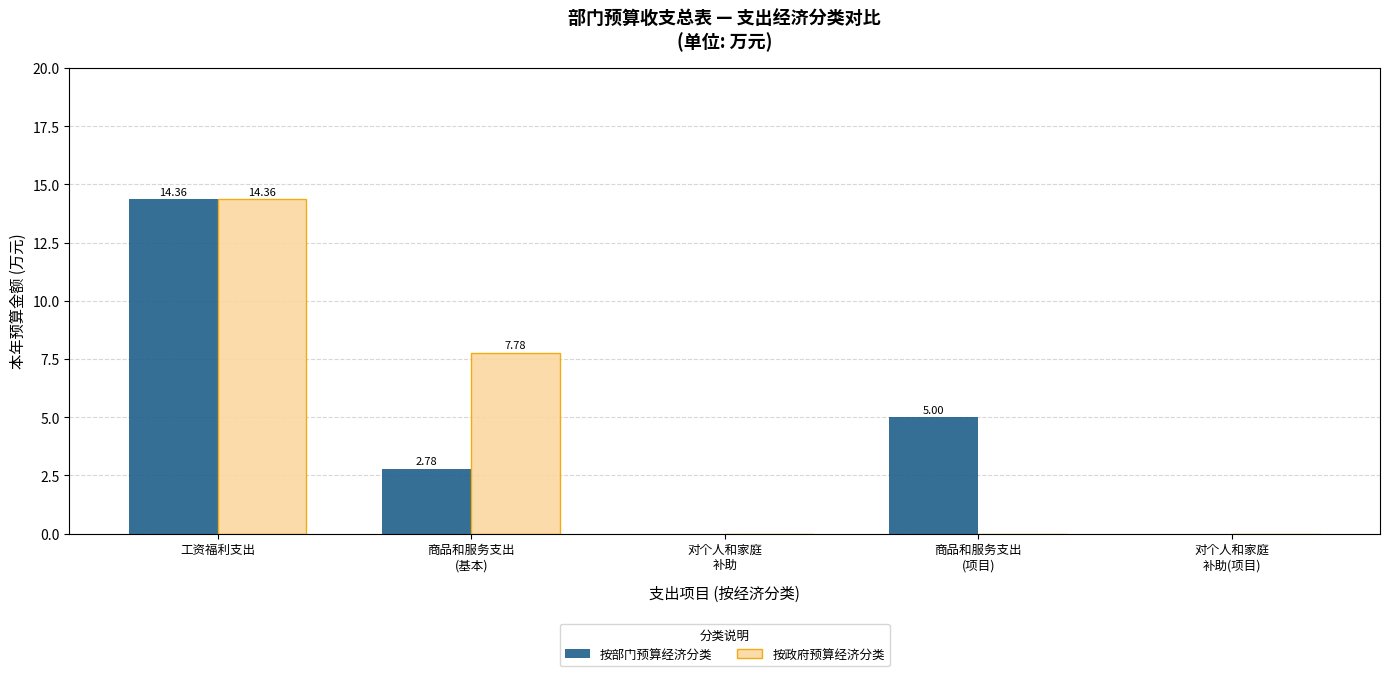

Which series changed the most between 商品和服务支出
(基本) and 对个人和家庭
补助?

按政府预算经济分类